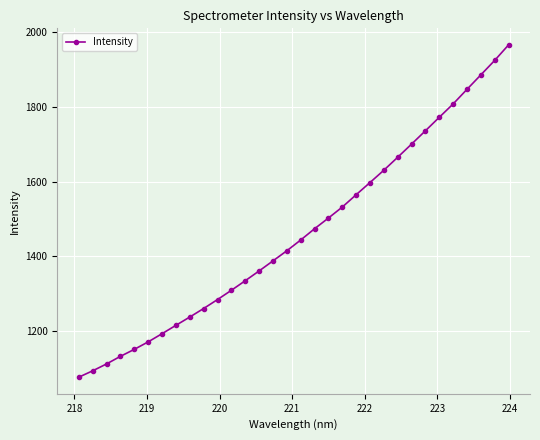

What is the value of the 11th point from the left?

1284.4